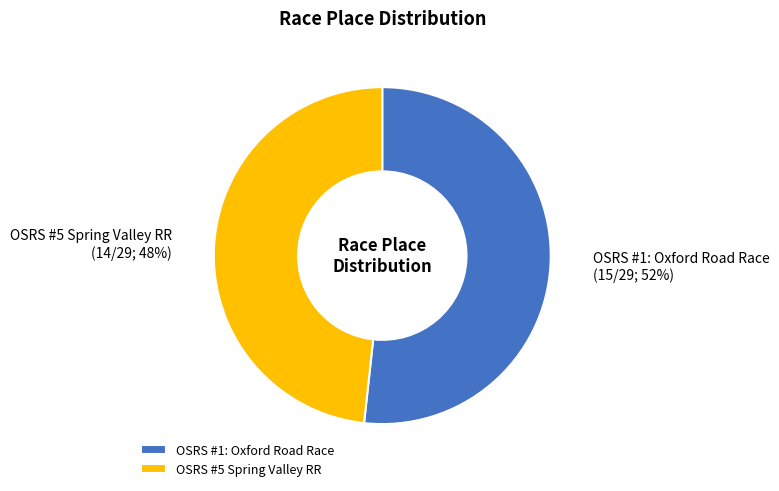

Rank the categories by value from lowest to highest.

OSRS #5 Spring Valley RR, OSRS #1: Oxford Road Race